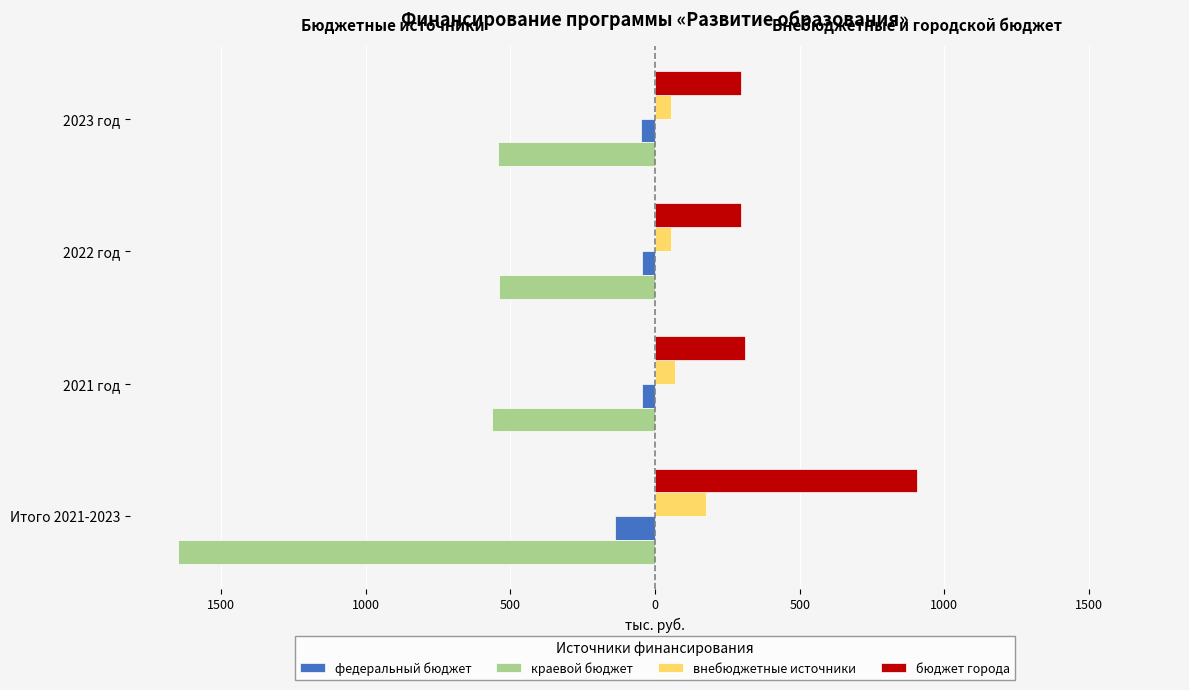

Which series has the largest range (max minus min)?

краевой бюджет